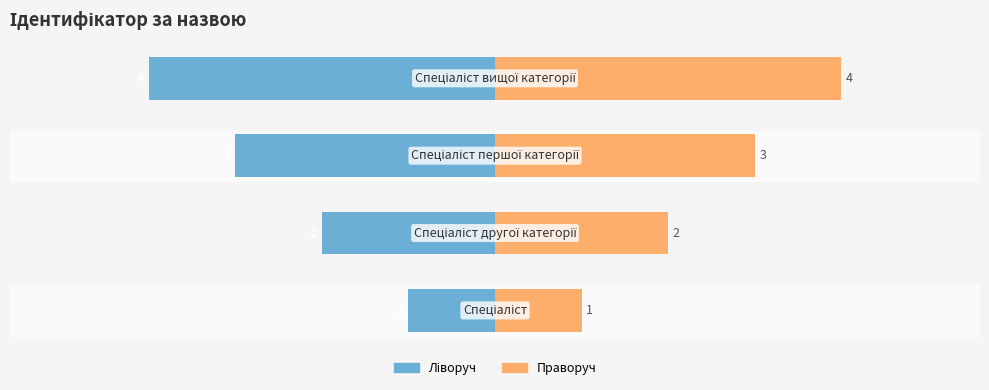

How many Ідентифікатор (right) values are between 2 and 4?

3